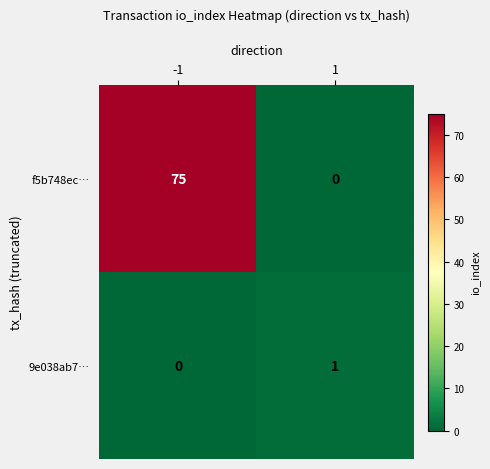

What is the sum of the f5b748ec… values at -1 and 1?

75